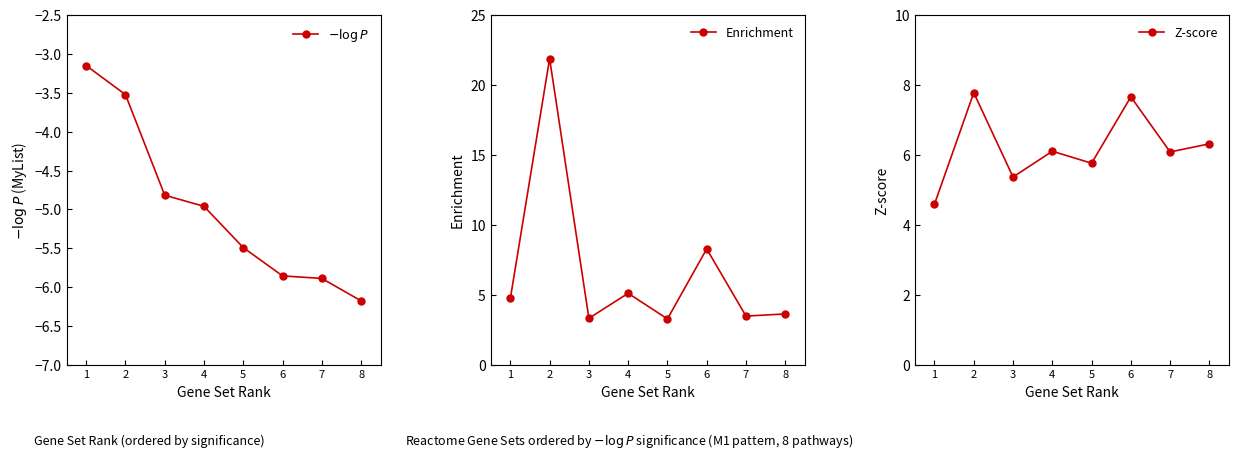

What is the spread (max minus min) of values at 7?

12.0